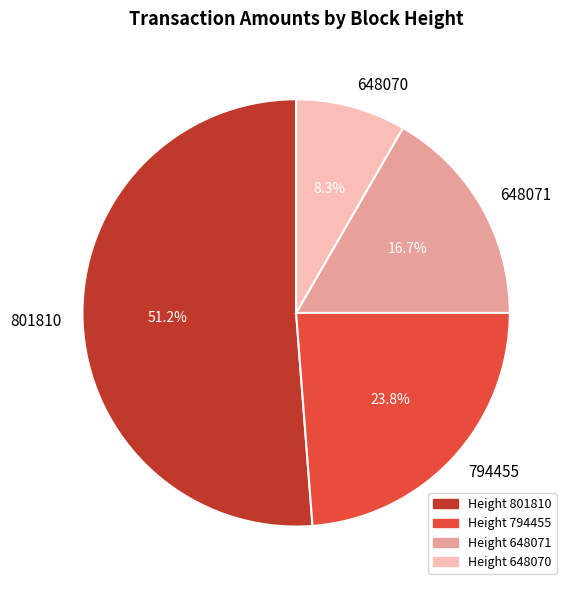

Rank the categories by value from highest to lowest.

801810, 794455, 648071, 648070